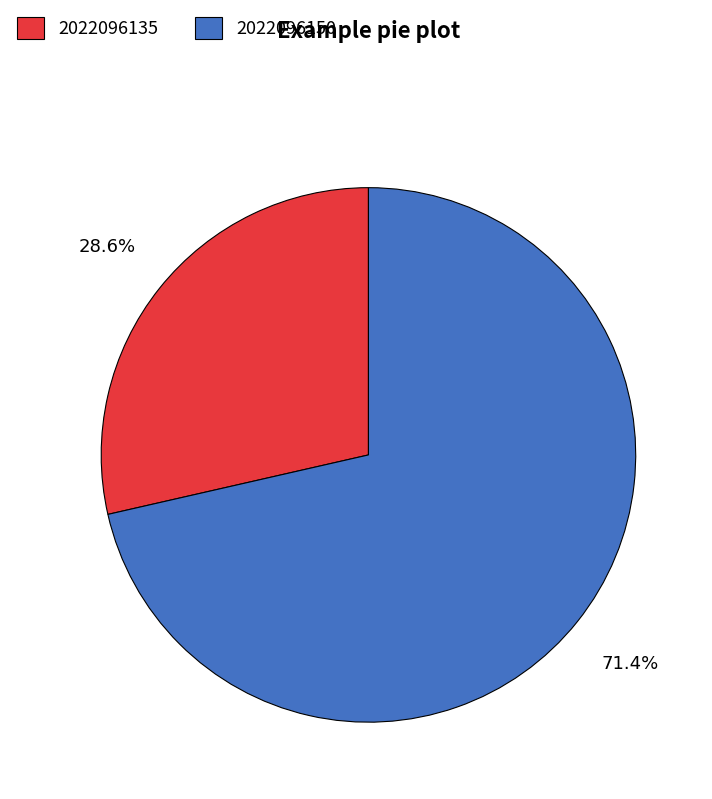

How many slices are in this pie chart?

2